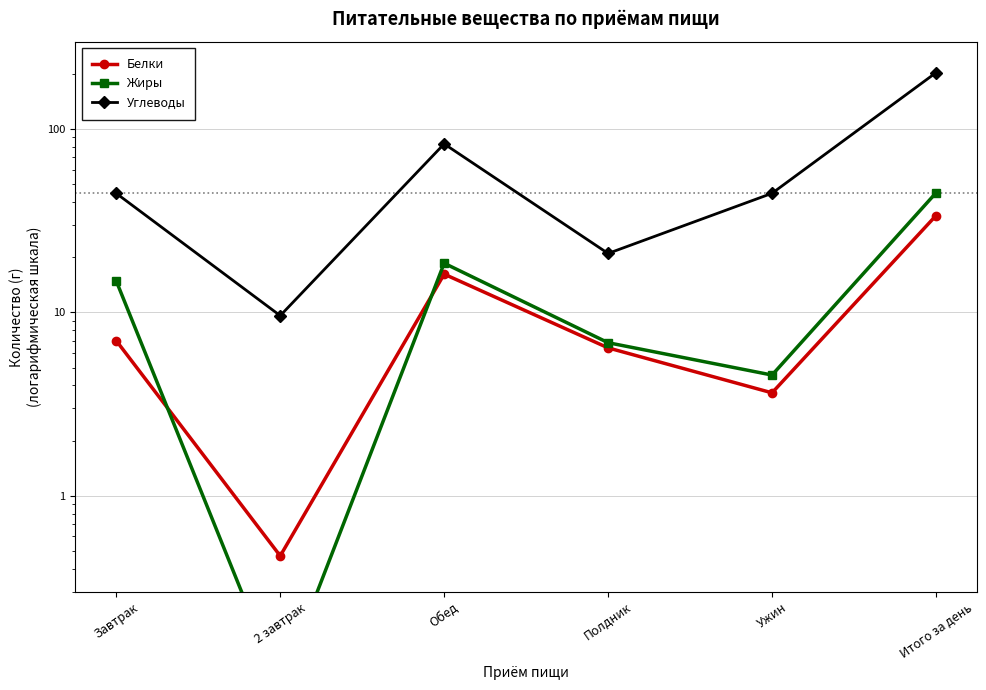

What is the label of the 2nd point from the left?

2 завтрак